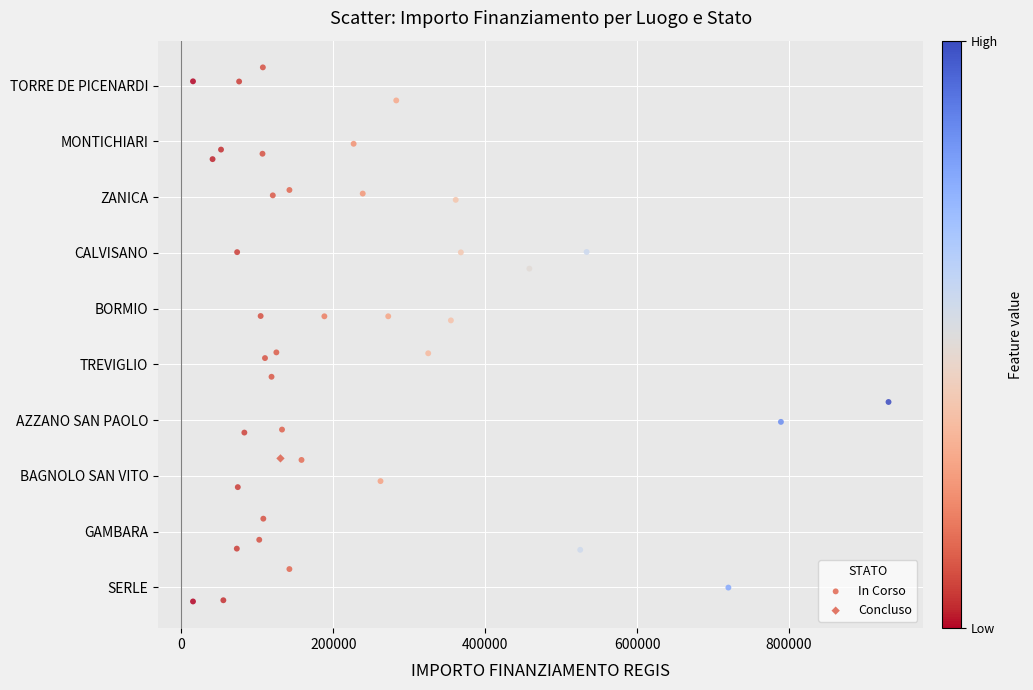

What are all the series names shown in the legend?

In Corso, Concluso